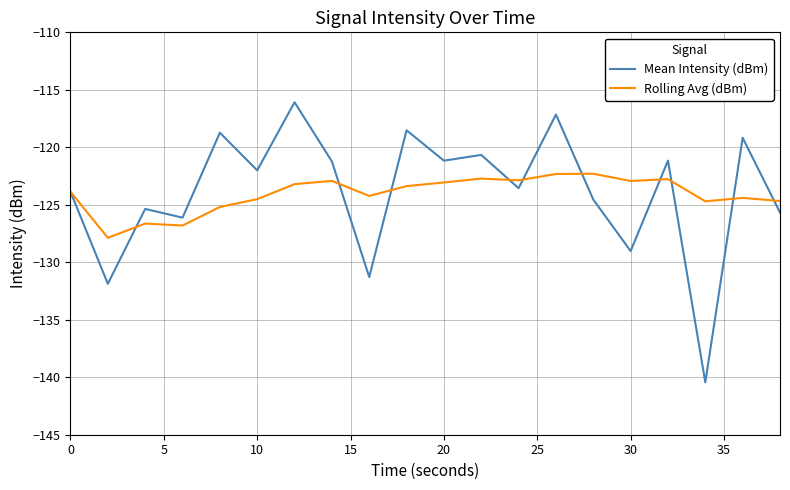

How many lines are shown in the chart?

2